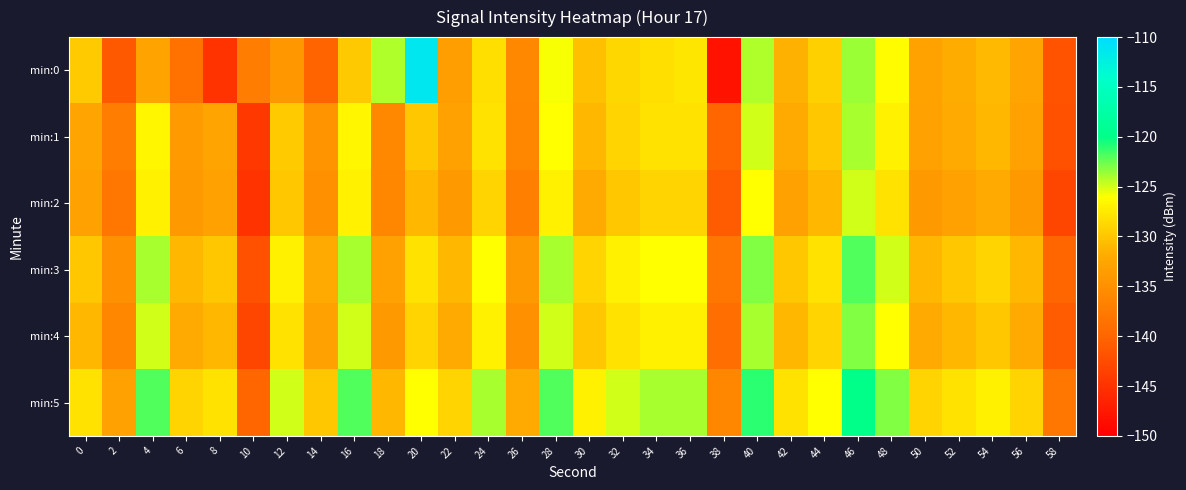

Reading left to right, what are all the values shown in this chart?

min:0: 0=-129.6	2=-141.1	4=-132.8	6=-138.5	8=-145.0	10=-137.3	12=-134.1	14=-140.1	16=-129.7	18=-124.2	20=-111.4	22=-133.4	24=-128.2	26=-135.8	28=-125.8	30=-130.4	32=-128.9	34=-128.2	36=-127.8	38=-148.1	40=-124.1	42=-131.5	44=-129.3	46=-123.7	48=-126.2	50=-132.9	52=-131.7	54=-130.9	56=-132.6	58=-141.9
min:1: 0=-132.5	2=-137.3	4=-126.7	6=-133.7	8=-132.7	10=-144.5	12=-129.6	14=-134.6	16=-126.7	18=-135.8	20=-130.0	22=-133.0	24=-128.0	26=-136.0	28=-126.0	30=-131.0	32=-129.0	34=-128.0	36=-128.0	38=-140.0	40=-125.0	42=-132.0	44=-130.0	46=-124.0	48=-127.0	50=-133.0	52=-132.0	54=-131.0	56=-133.0	58=-142.0
min:2: 0=-133.0	2=-138.0	4=-127.0	6=-134.0	8=-133.0	10=-145.0	12=-130.0	14=-135.0	16=-127.0	18=-136.0	20=-131.0	22=-134.0	24=-129.0	26=-137.0	28=-127.0	30=-132.0	32=-130.0	34=-129.0	36=-129.0	38=-141.0	40=-126.0	42=-133.0	44=-131.0	46=-125.0	48=-128.0	50=-134.0	52=-133.0	54=-132.0	56=-134.0	58=-143.0
min:3: 0=-130.0	2=-135.0	4=-124.0	6=-131.0	8=-130.0	10=-142.0	12=-127.0	14=-132.0	16=-124.0	18=-133.0	20=-128.0	22=-131.0	24=-126.0	26=-134.0	28=-124.0	30=-129.0	32=-127.0	34=-126.0	36=-126.0	38=-138.0	40=-123.0	42=-130.0	44=-128.0	46=-122.0	48=-125.0	50=-131.0	52=-130.0	54=-129.0	56=-131.0	58=-140.0
min:4: 0=-131.0	2=-136.0	4=-125.0	6=-132.0	8=-131.0	10=-143.0	12=-128.0	14=-133.0	16=-125.0	18=-134.0	20=-129.0	22=-132.0	24=-127.0	26=-135.0	28=-125.0	30=-130.0	32=-128.0	34=-127.0	36=-127.0	38=-139.0	40=-124.0	42=-131.0	44=-129.0	46=-123.0	48=-126.0	50=-132.0	52=-131.0	54=-130.0	56=-132.0	58=-141.0
min:5: 0=-128.0	2=-133.0	4=-122.0	6=-129.0	8=-128.0	10=-140.0	12=-125.0	14=-130.0	16=-122.0	18=-131.0	20=-126.0	22=-129.0	24=-124.0	26=-132.0	28=-122.0	30=-127.0	32=-125.0	34=-124.0	36=-124.0	38=-136.0	40=-121.0	42=-128.0	44=-126.0	46=-120.0	48=-123.0	50=-129.0	52=-128.0	54=-127.0	56=-129.0	58=-138.0